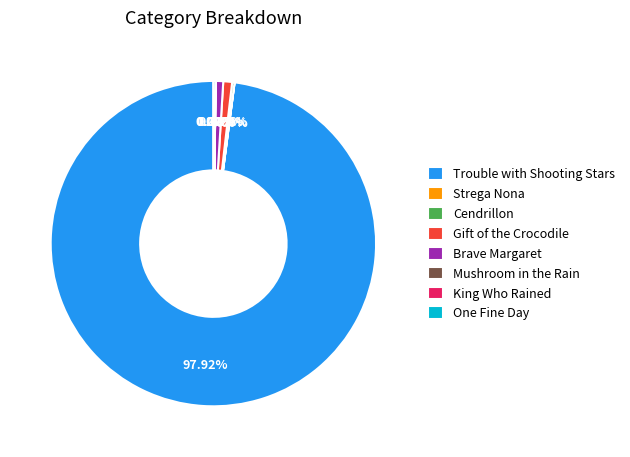

Is there any slice that represents more than half of the pie?

Yes